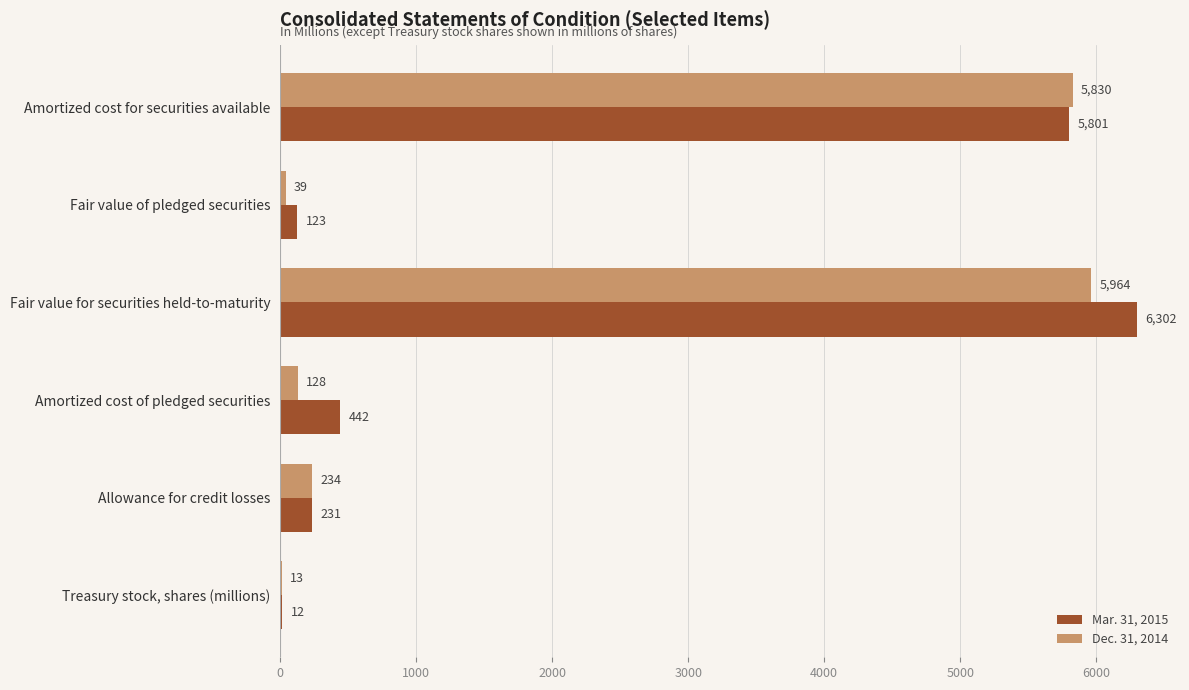

At which label is Dec. 31, 2014 closest to 2988?

Allowance for credit losses